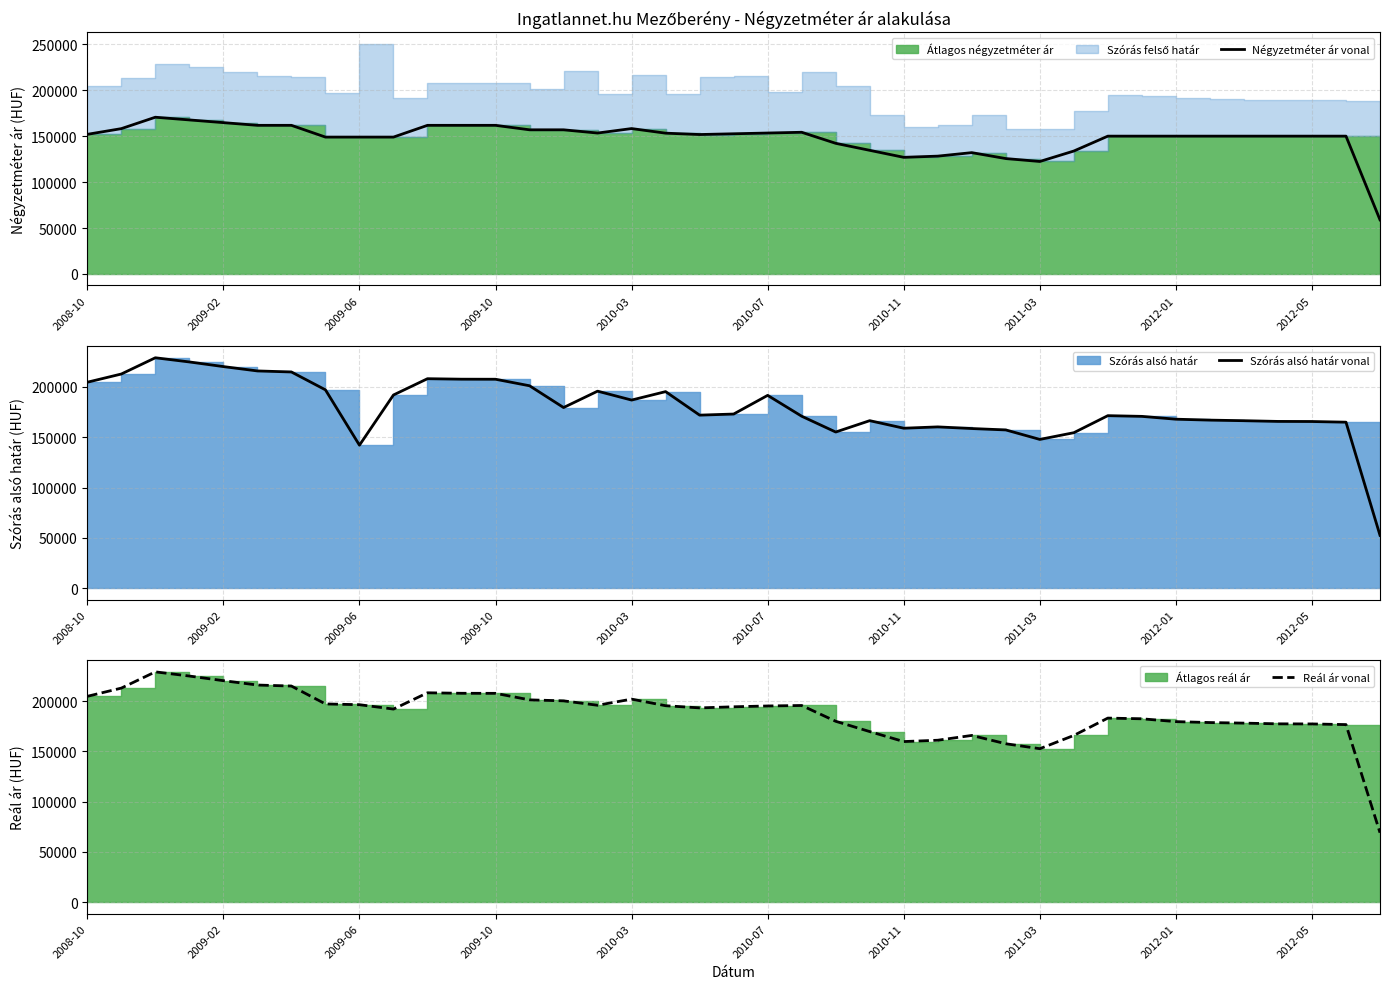

What is the highest value of the Négyzetméter ár vonal series?

170588